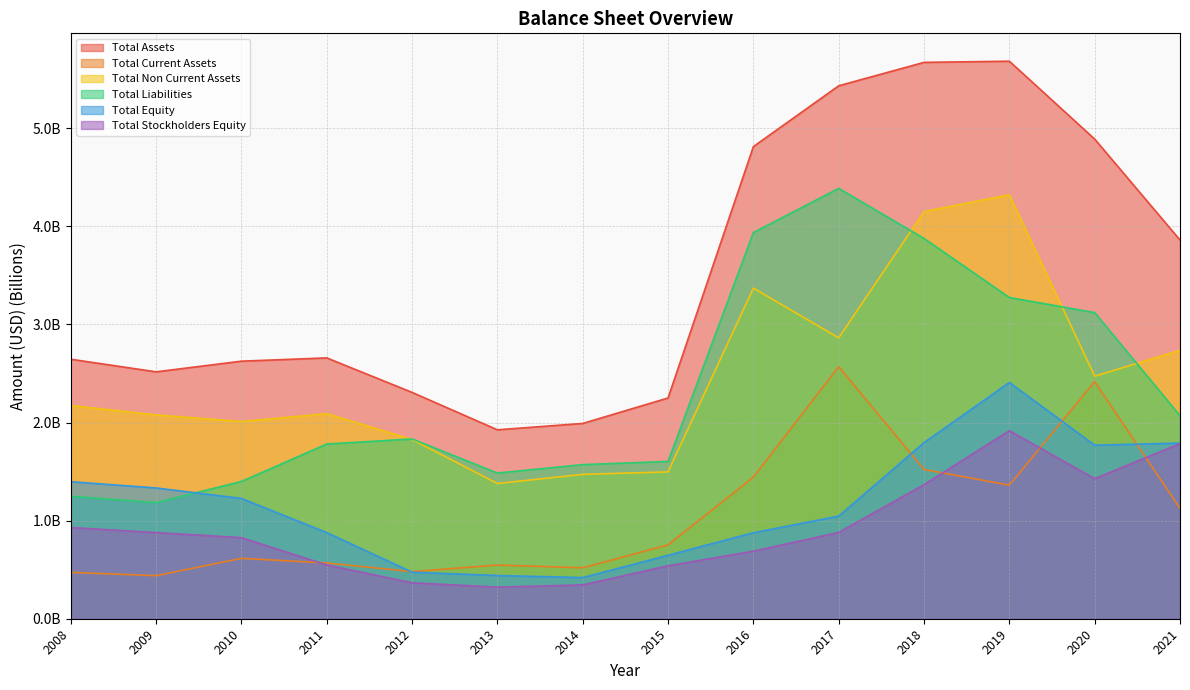

Reading left to right, extract all data points from this chart.

Total Assets: 2008=2.6	2009=2.5	2010=2.6	2011=2.7	2012=2.3	2013=1.9	2014=2.0	2015=2.3	2016=4.8	2017=5.4	2018=5.7	2019=5.7	2020=4.9	2021=3.9
Total Current Assets: 2008=0.5	2009=0.4	2010=0.6	2011=0.6	2012=0.5	2013=0.5	2014=0.5	2015=0.8	2016=1.4	2017=2.6	2018=1.5	2019=1.4	2020=2.4	2021=1.1
Total Non Current Assets: 2008=2.2	2009=2.1	2010=2.0	2011=2.1	2012=1.8	2013=1.4	2014=1.5	2015=1.5	2016=3.4	2017=2.9	2018=4.2	2019=4.3	2020=2.5	2021=2.7
Total Liabilities: 2008=1.2	2009=1.2	2010=1.4	2011=1.8	2012=1.8	2013=1.5	2014=1.6	2015=1.6	2016=3.9	2017=4.4	2018=3.9	2019=3.3	2020=3.1	2021=2.1
Total Equity: 2008=1.4	2009=1.3	2010=1.2	2011=0.9	2012=0.5	2013=0.4	2014=0.4	2015=0.6	2016=0.9	2017=1.0	2018=1.8	2019=2.4	2020=1.8	2021=1.8
Total Stockholders Equity: 2008=0.9	2009=0.9	2010=0.8	2011=0.5	2012=0.4	2013=0.3	2014=0.3	2015=0.5	2016=0.7	2017=0.9	2018=1.4	2019=1.9	2020=1.4	2021=1.8